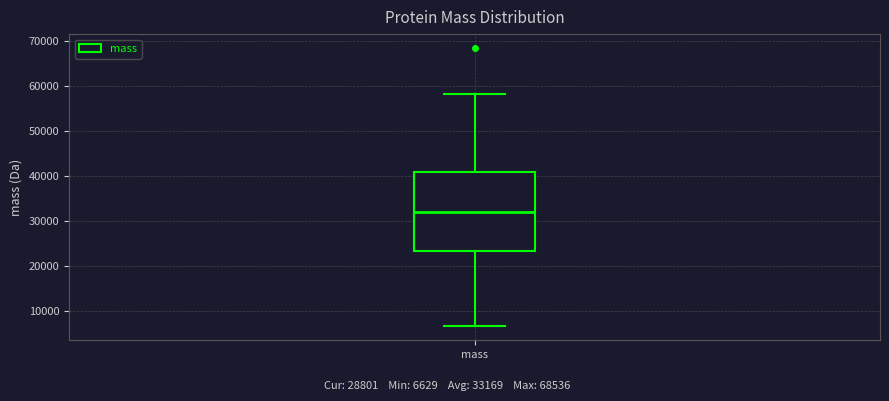

Where does the upper whisker of the box for mass end on the y-axis? The values are not printed on the chart, so give them approximately, as read against the axis.

58000